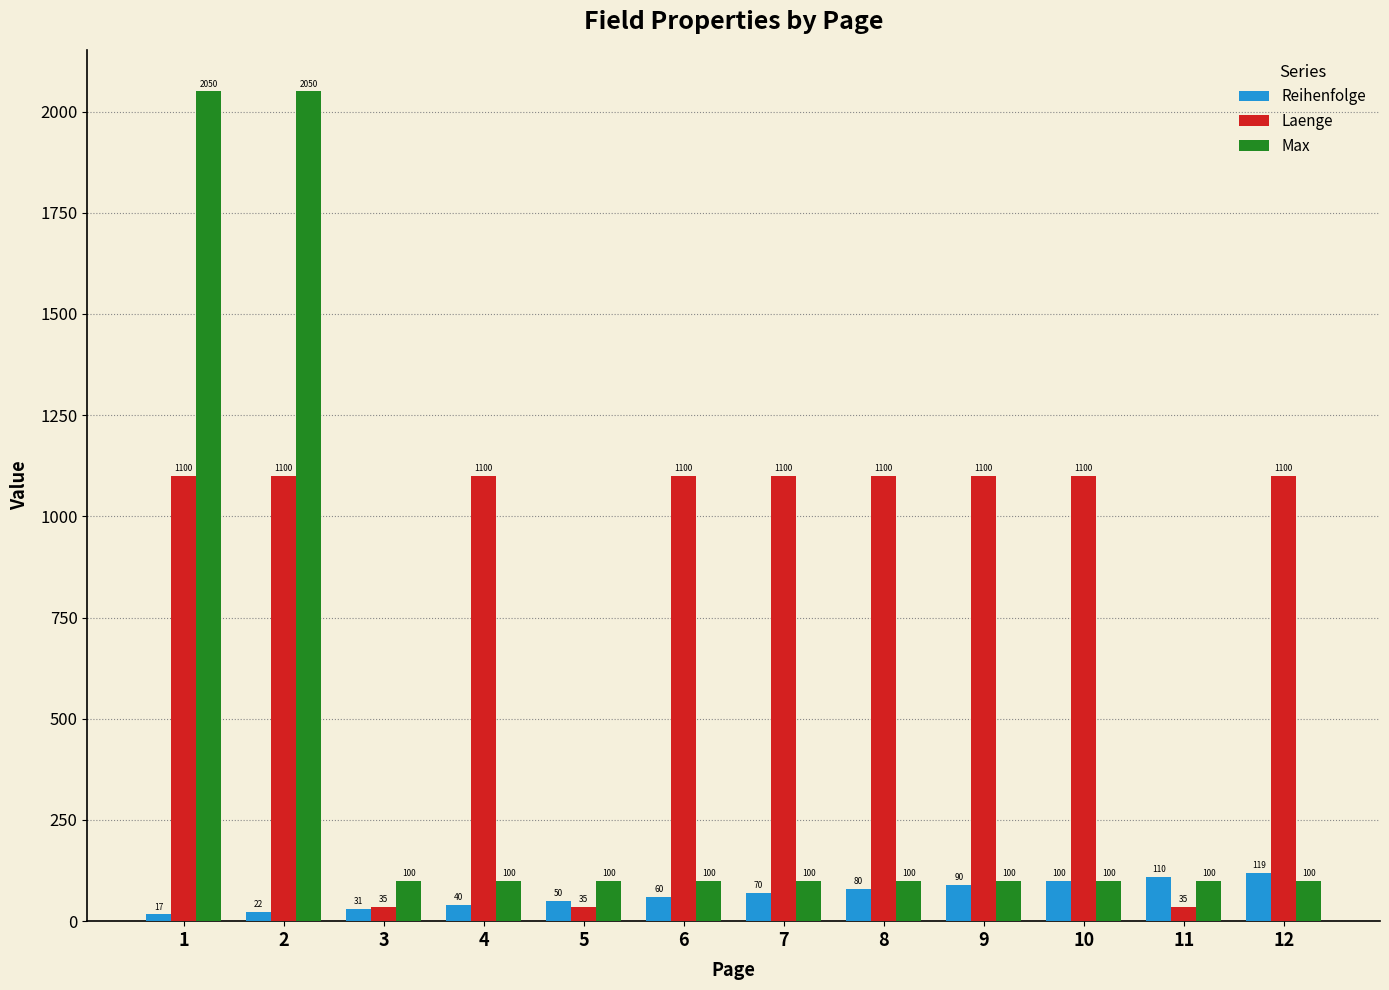

Rank the series by their maximum value, from lowest to highest.

Reihenfolge, Laenge, Max